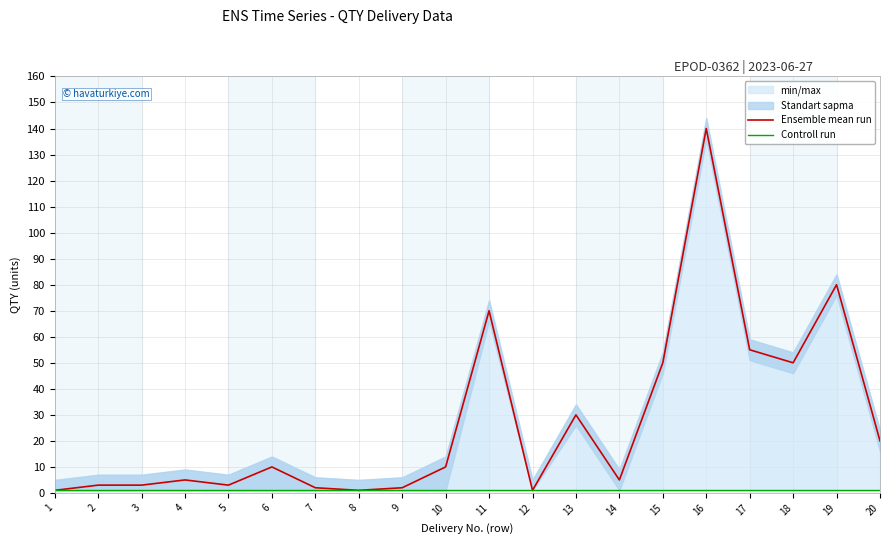

True or false: Controll run and Ensemble mean run cross at least once.

False